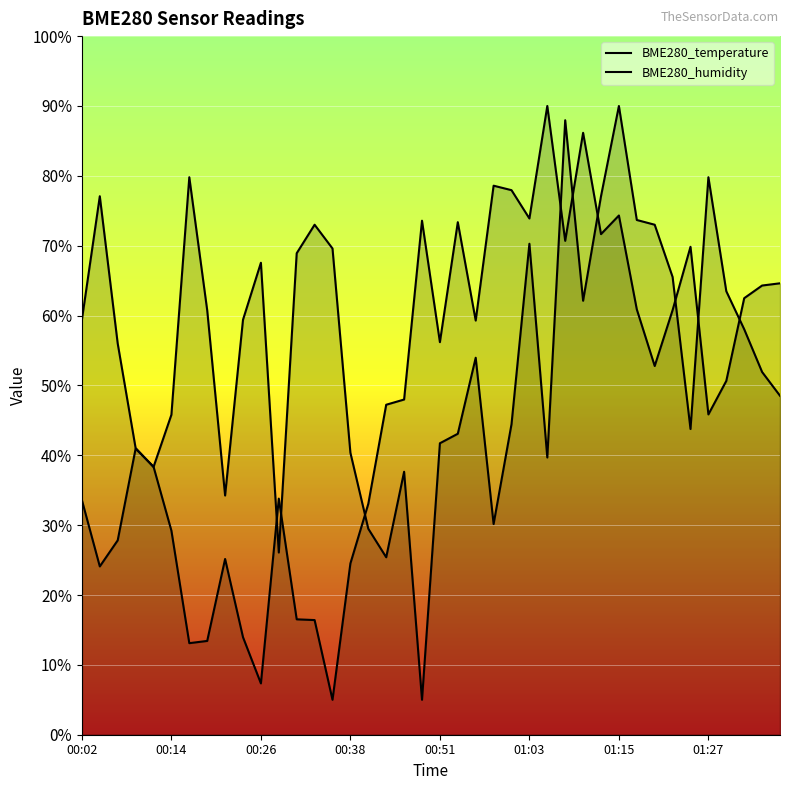

How many lines are shown in the chart?

2